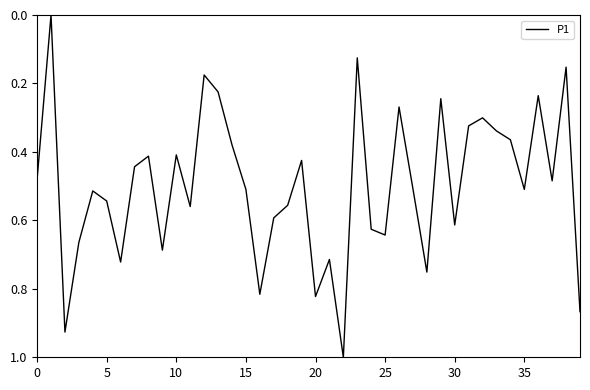

What is the difference between the maximum and minimum values?

1.0